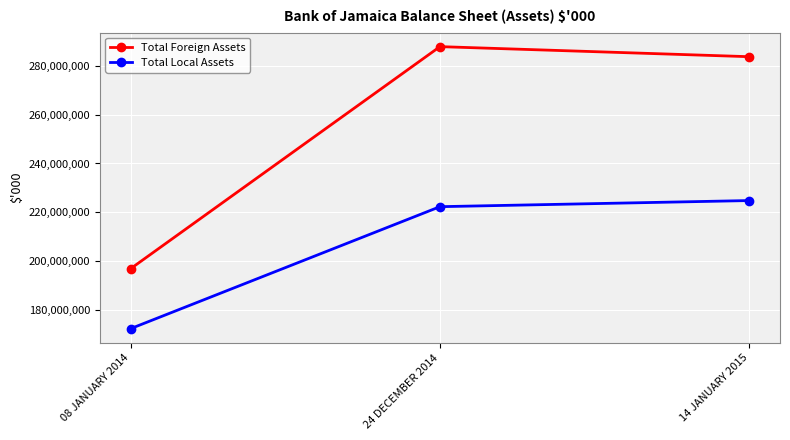

What is the difference between the Total Foreign Assets values at 14 JANUARY 2015 and 24 DECEMBER 2014?

4133439